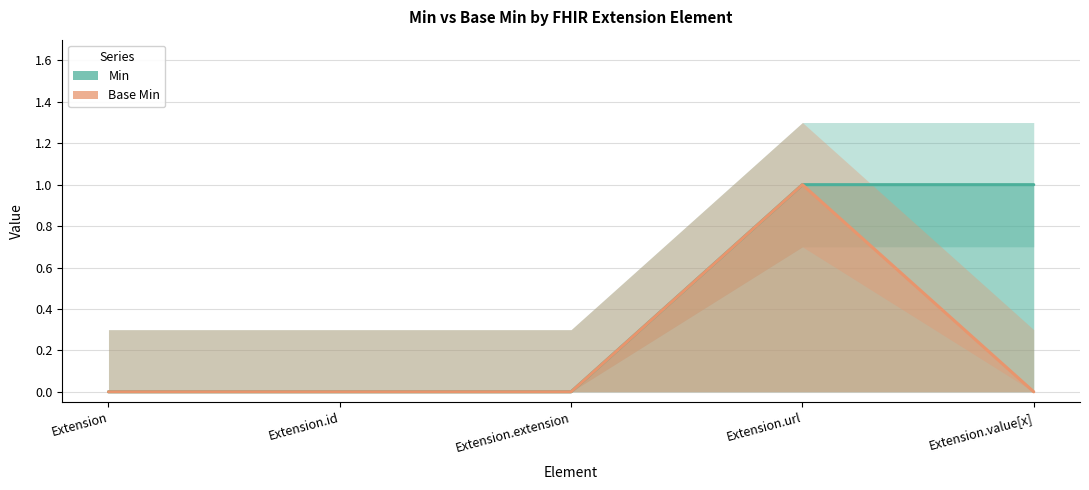

Which series has the largest total across all categories?

Min